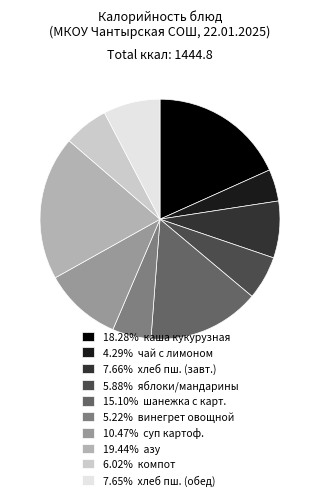

Count the number of slices in the pie.

10